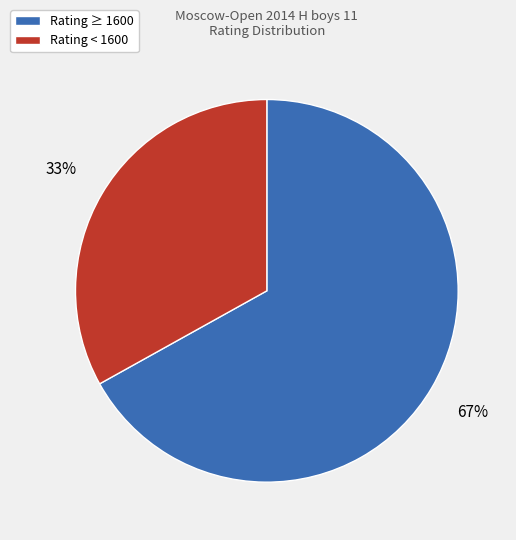

Count the number of slices in the pie.

2